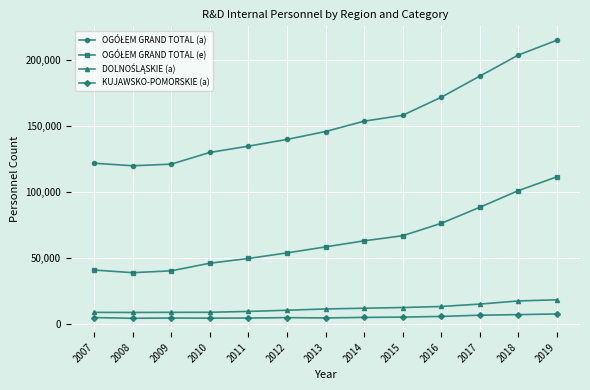

What is the average value of the KUJAWSKO-POMORSKIE (a) series?

5106